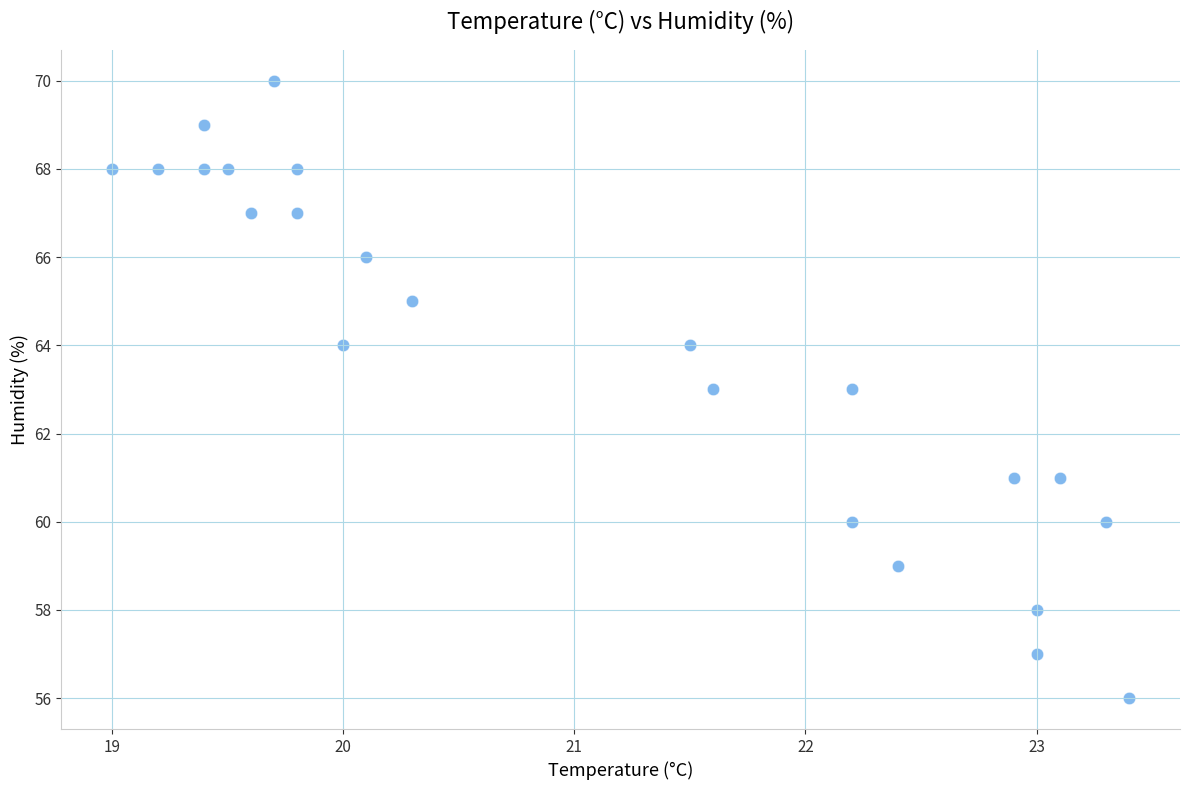

What is the range of Y values (max minus min)?

14